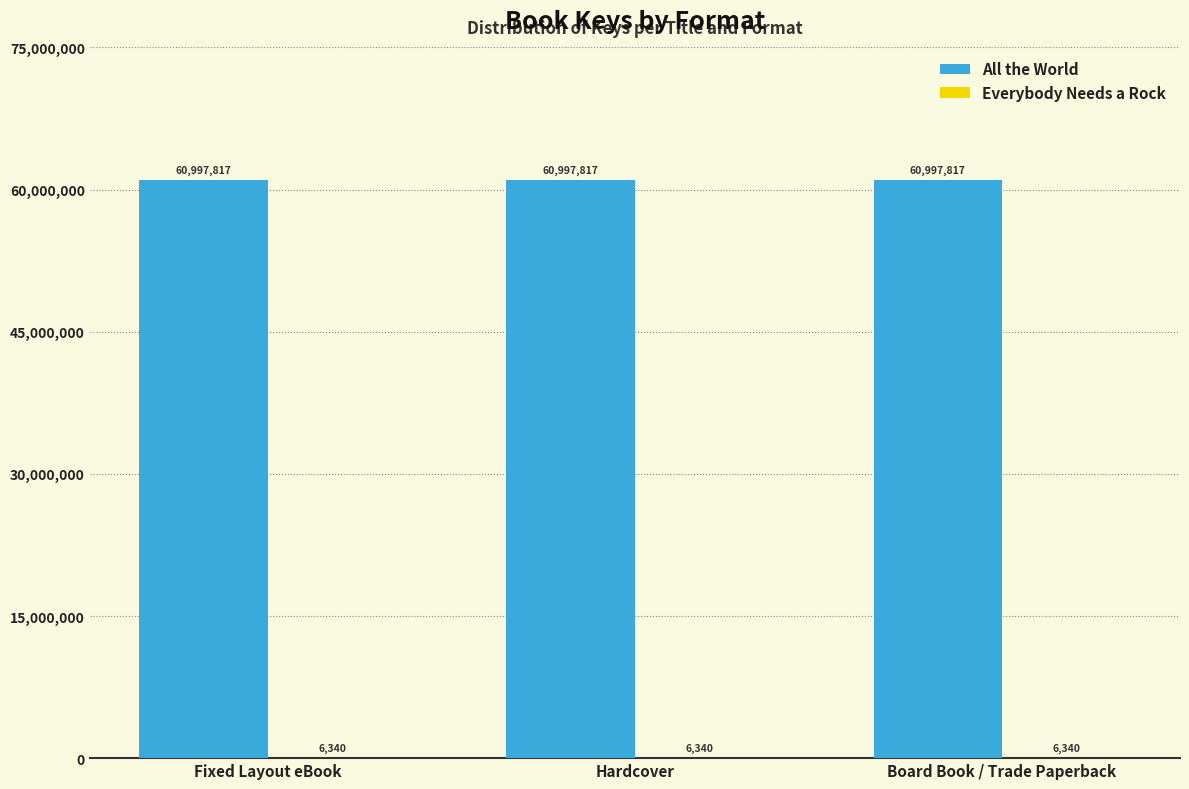

How many groups of bars are there?

3